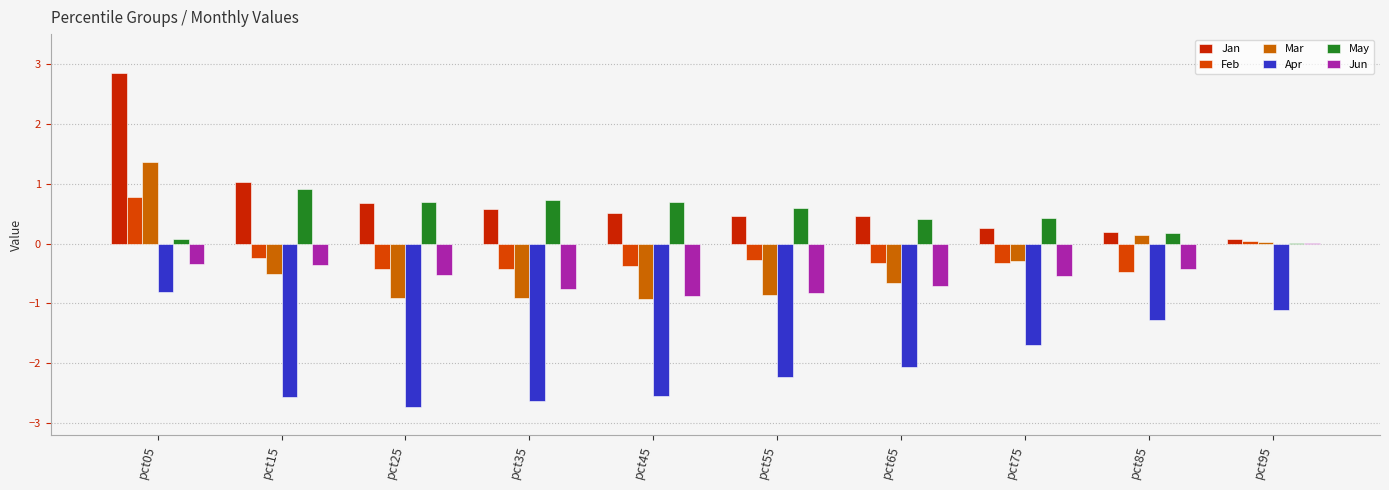

Which series has the largest total across all categories?

Jan